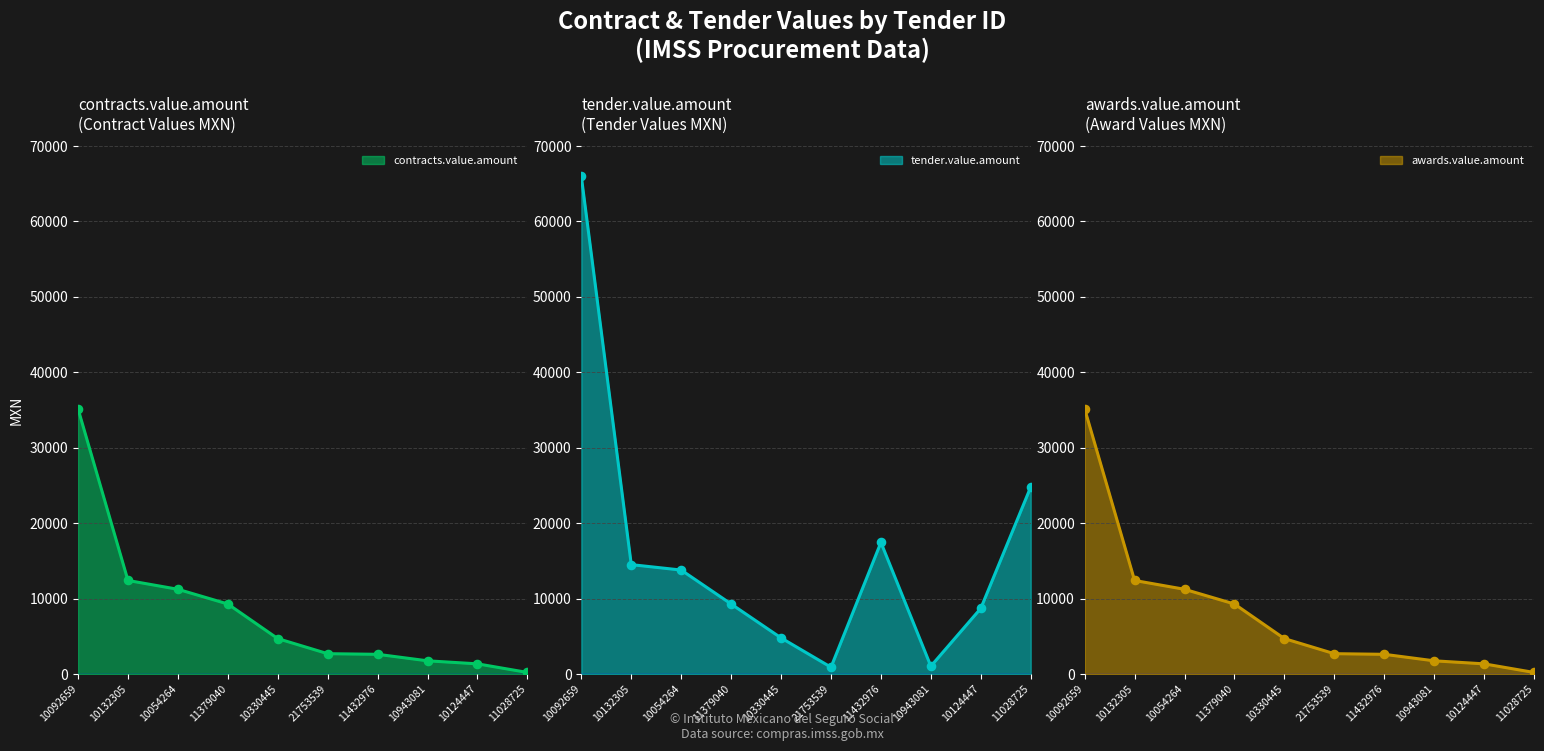

At which category is the sum across all series the highest?

10092659